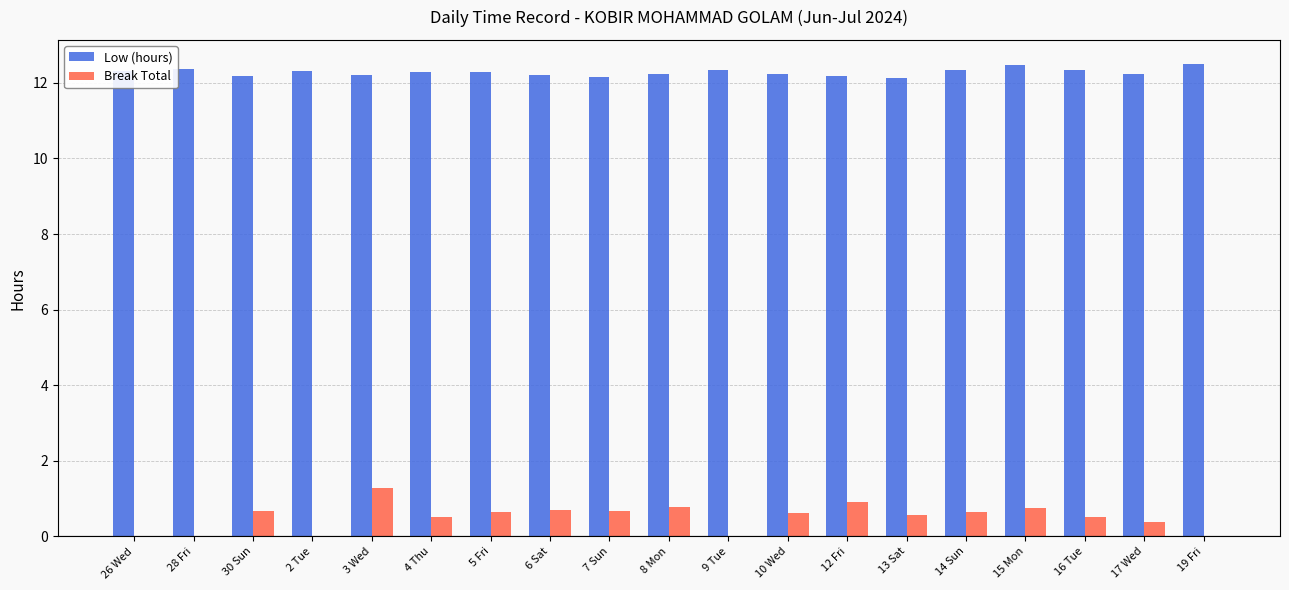

How many distinct data groups are displayed?

2